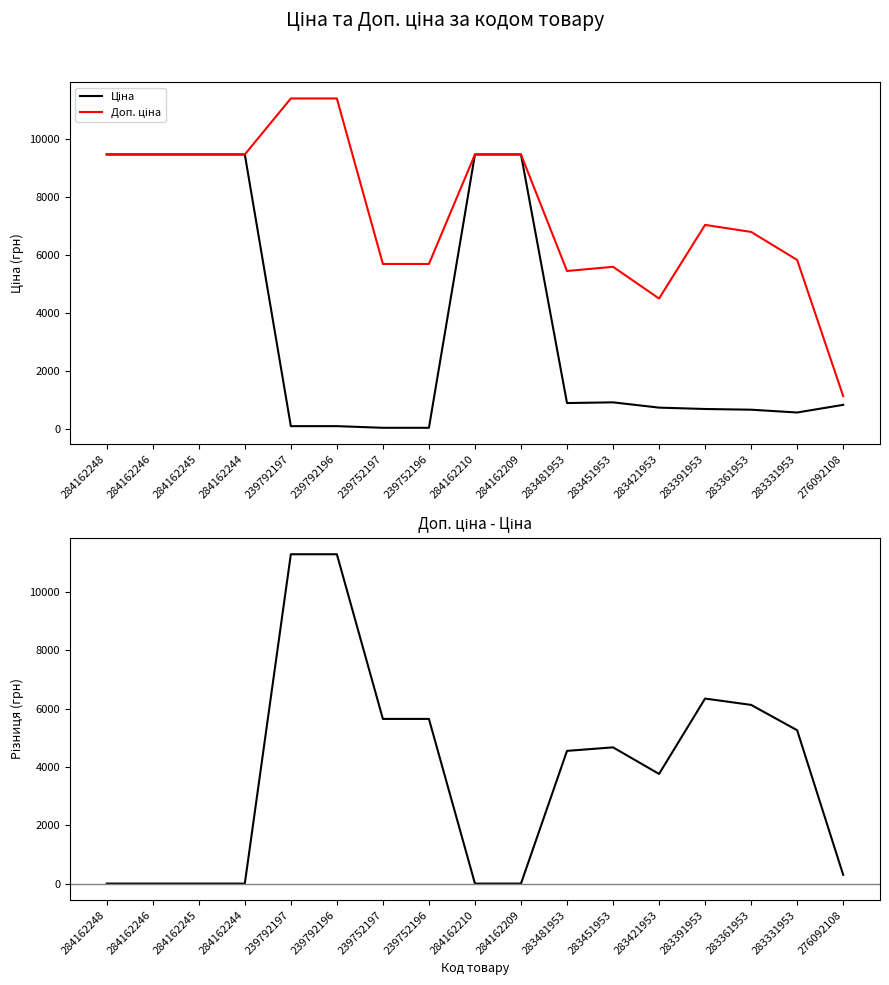

At which category is the sum across all series the highest?

239792197